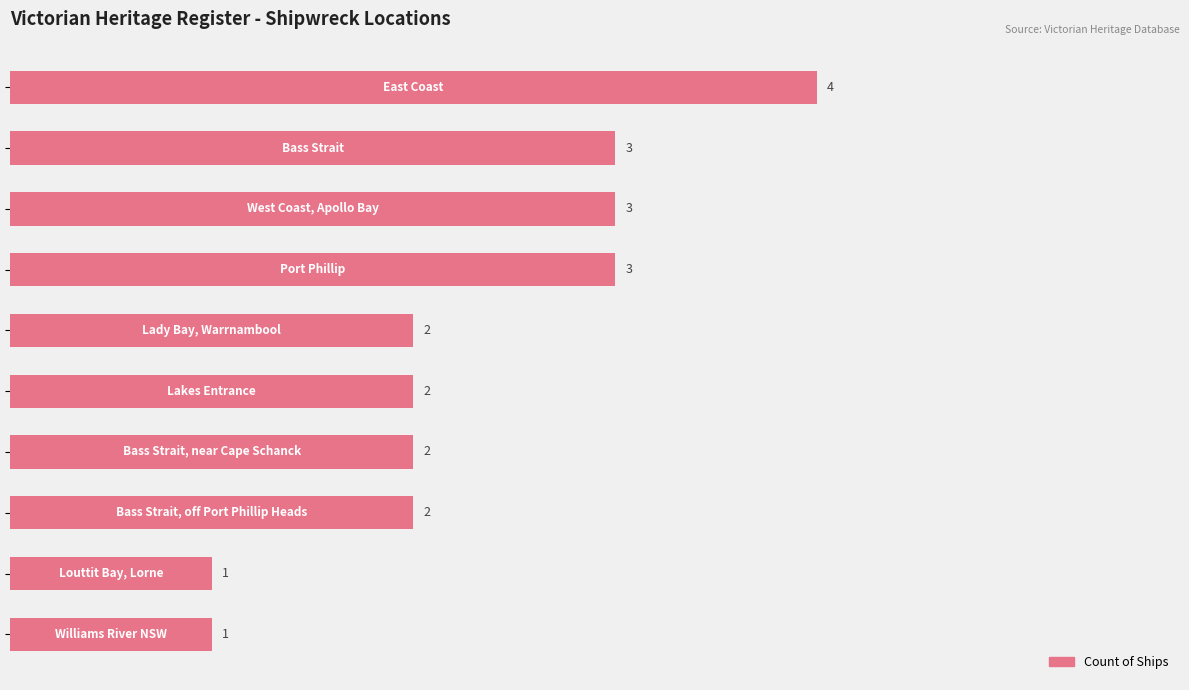

How many values are between 2 and 3?

7